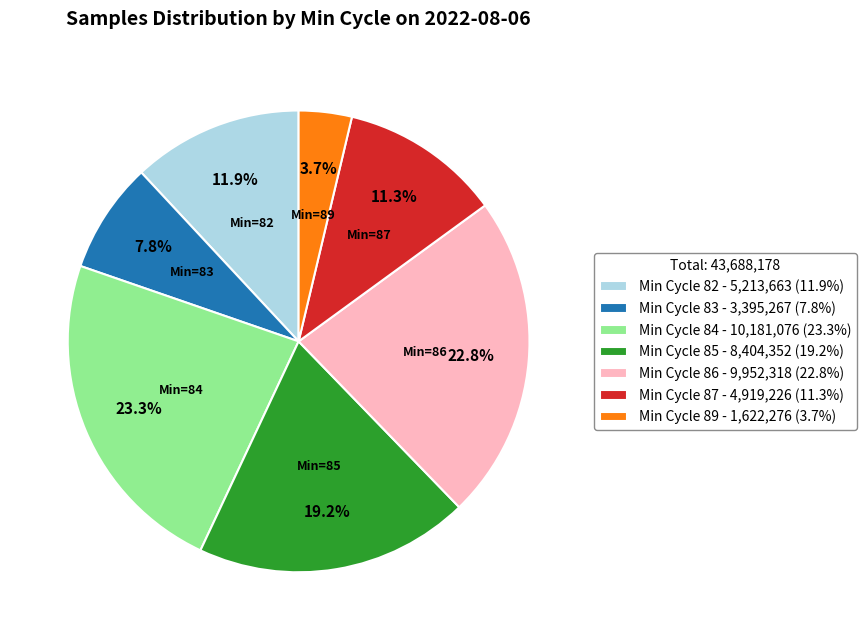

How many slices are in this pie chart?

7